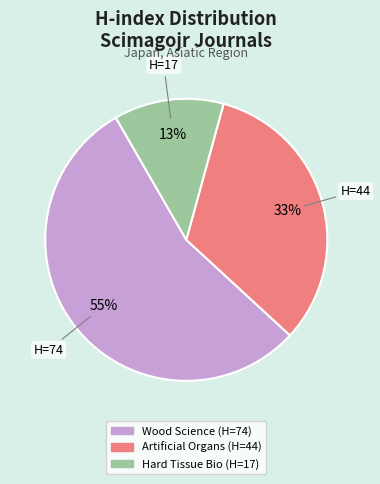

Is there any slice that represents more than half of the pie?

Yes